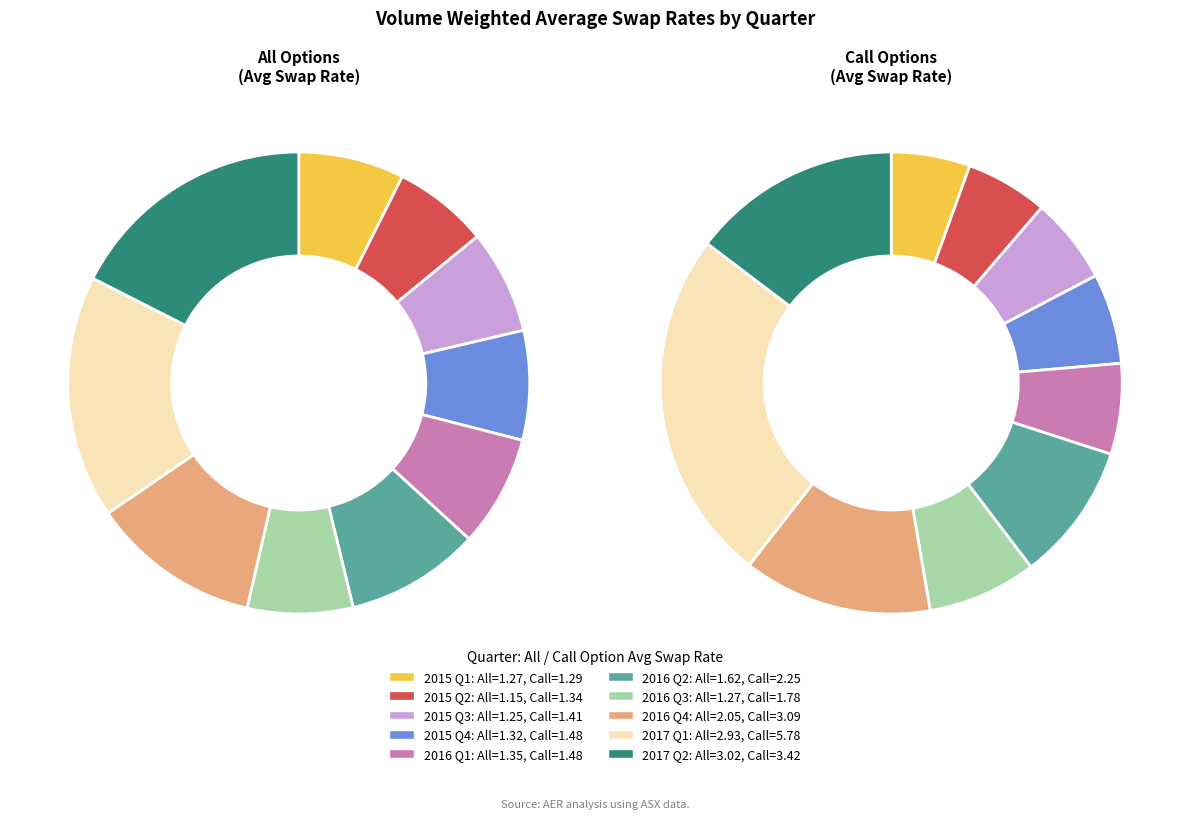

What is the smallest slice in the pie chart?

2015 Q2